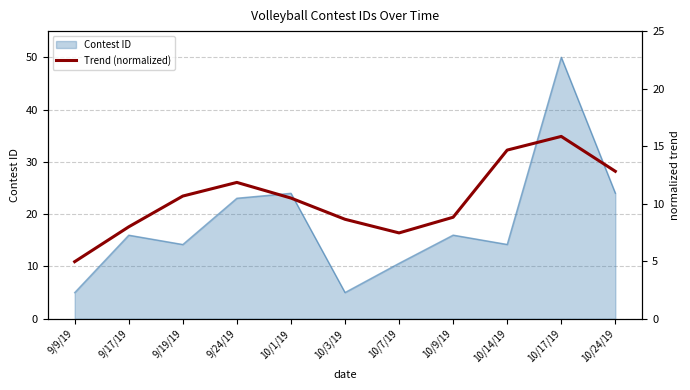

The chart shows a value of 5.9 at 10/3/19. True or false?

False